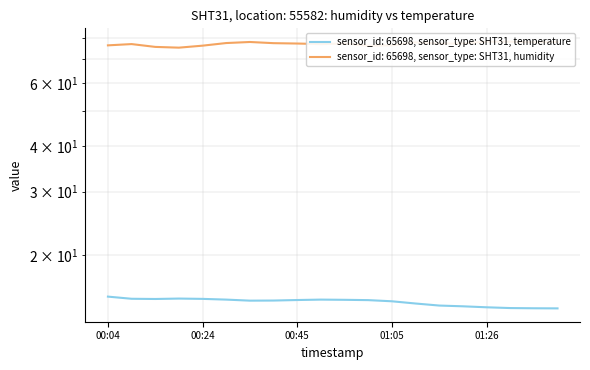

At which category does temperature reach its first local peak?

00:19